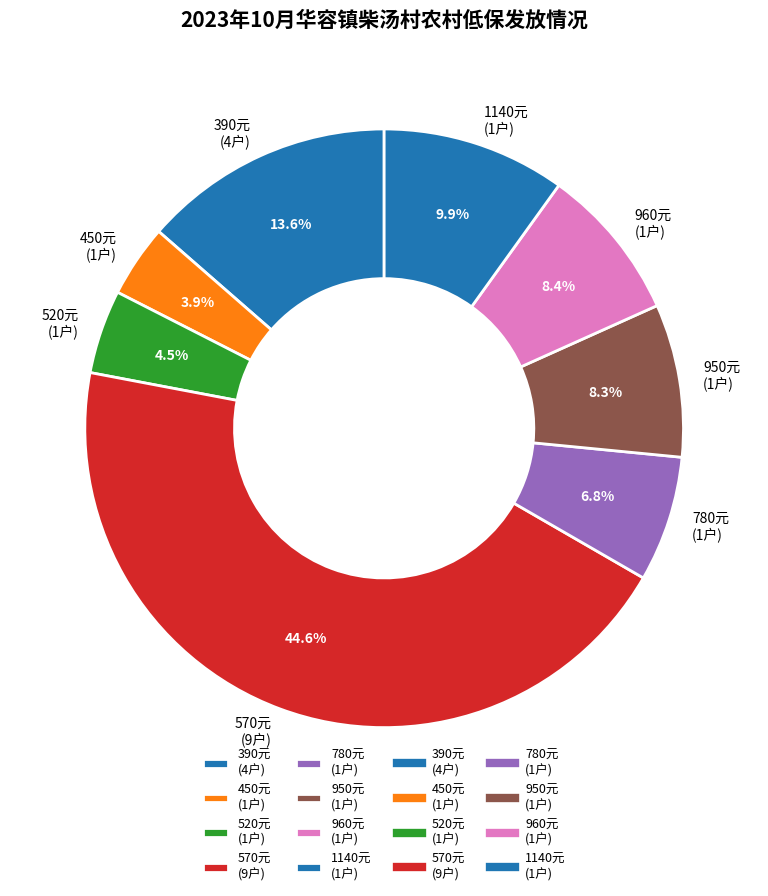

Does any single category account for the majority?

No